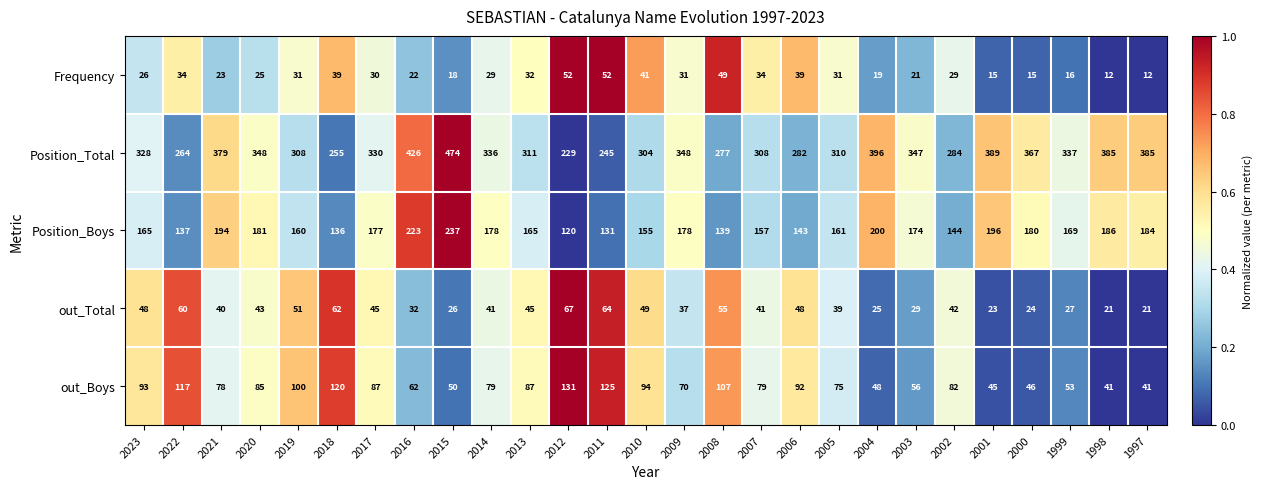

What is the difference between the highest and lowest values at 2005?

279